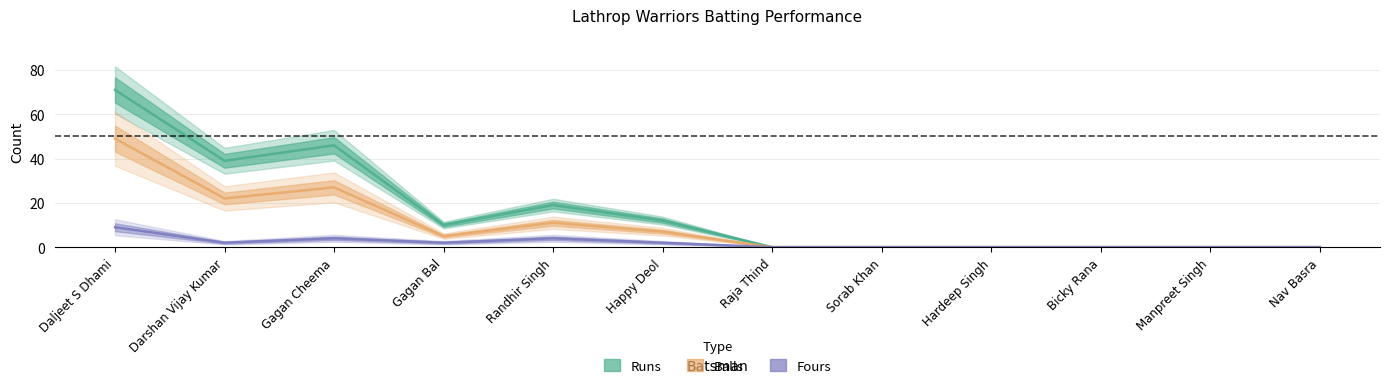

Where is Fours nearest to the value 4?

Gagan Cheema